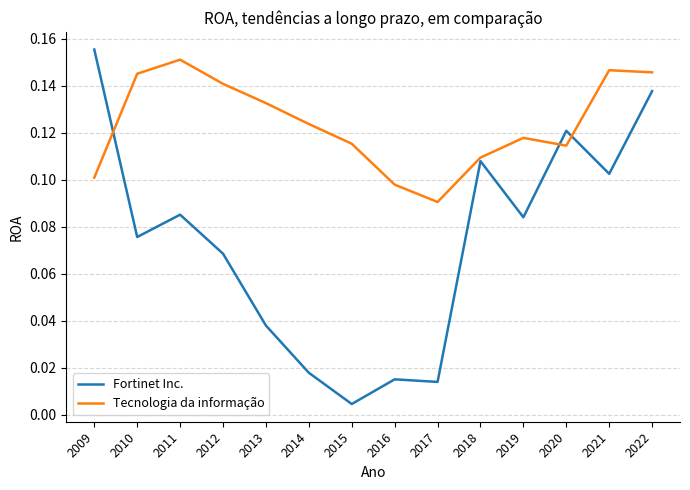

True or false: Tecnologia da informação has a value of 0.2 at 2014.

False